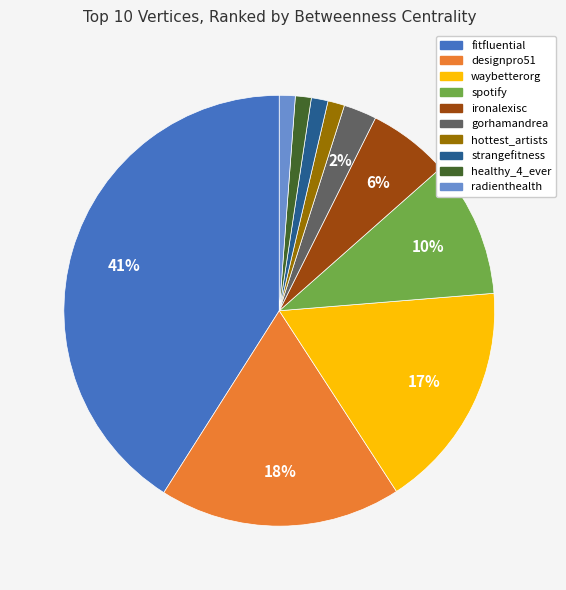

Which slice is the largest?

fitfluential